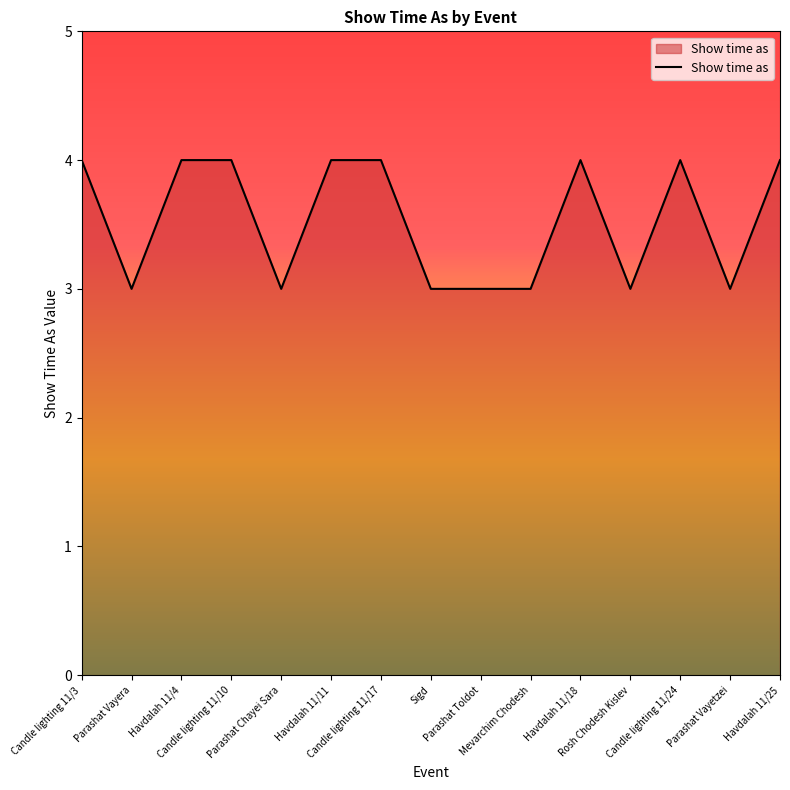

Reading left to right, list all the values displayed in this chart.

4	3	4	4	3	4	4	3	3	3	4	3	4	3	4